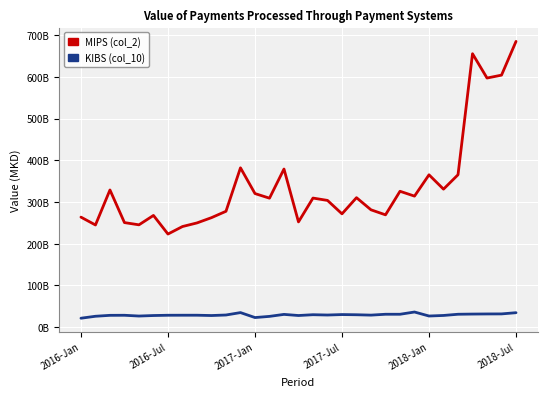

What is the value of the KIBS (col_10) point at the 21st from the left?

29.0